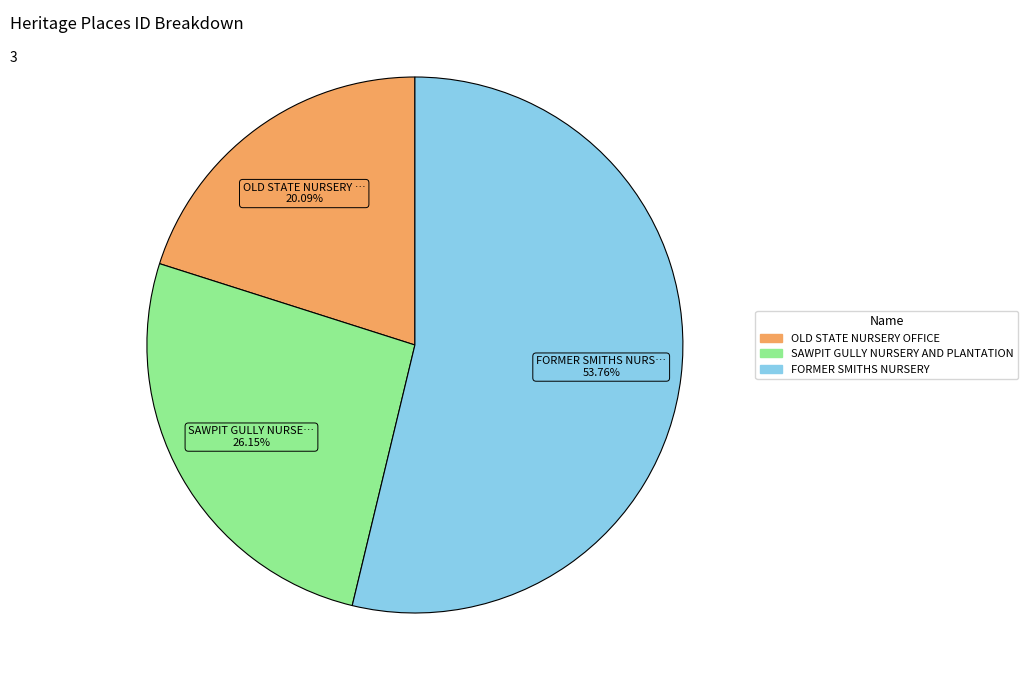

Is it true that FORMER SMITHS NURSERY is 54% of the pie?

True